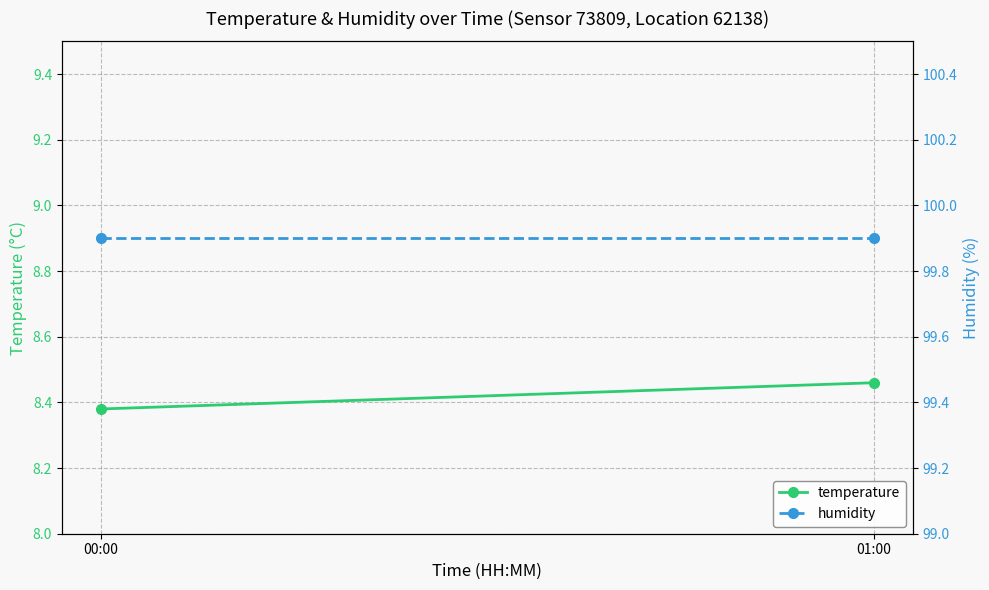

Which series changed the most between 00:00 and 01:00?

temperature